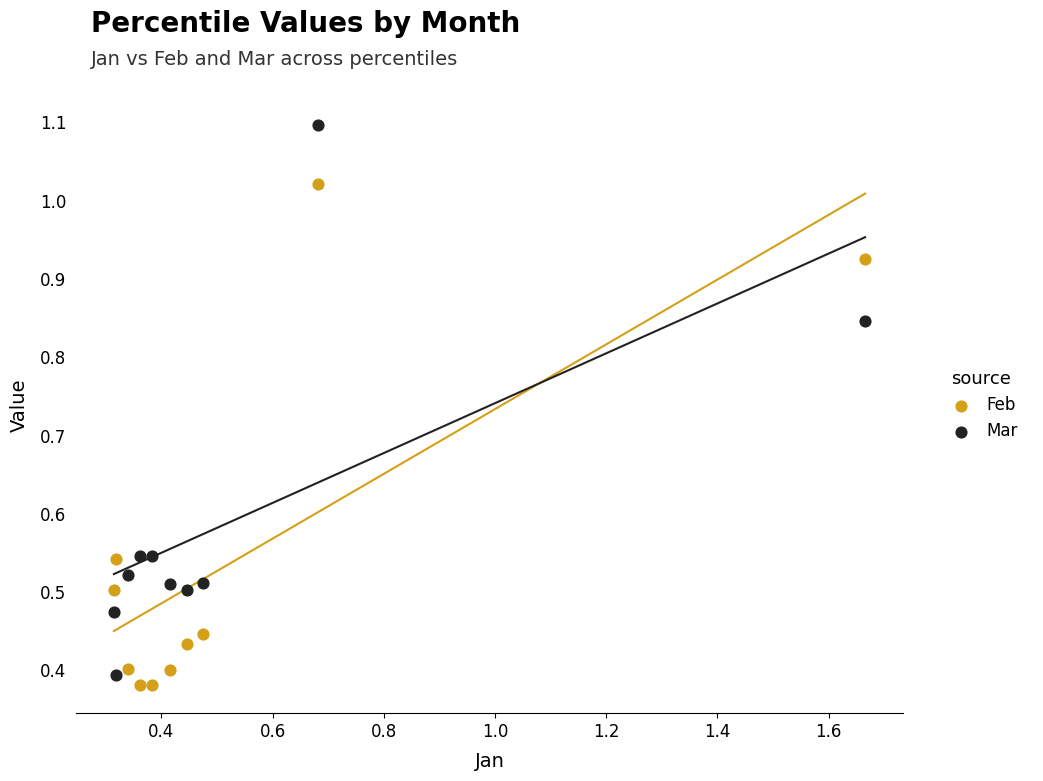

Across all data points, what is the range of Y values (max minus min)?

0.7